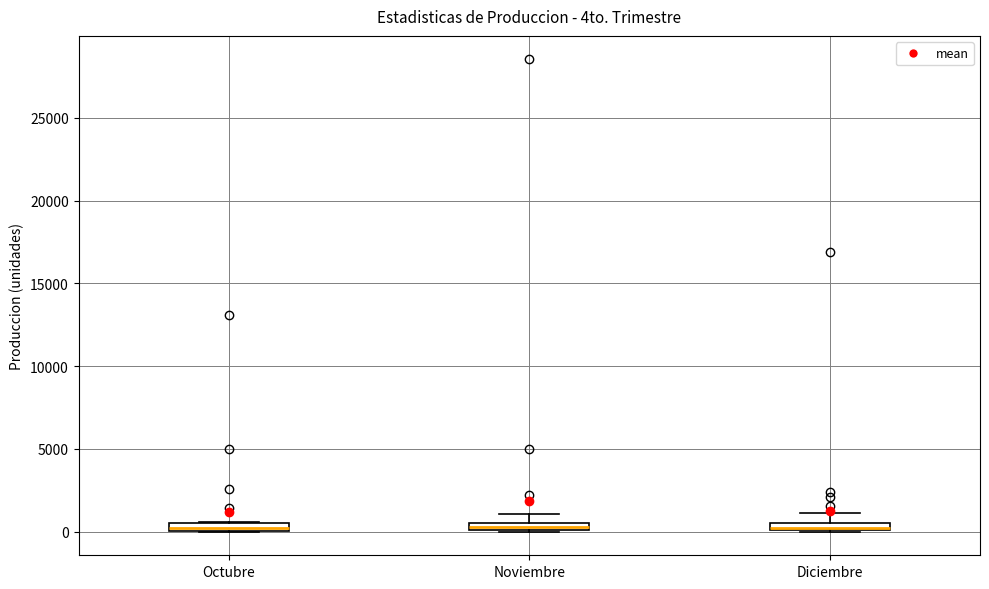

Where is the lower edge of the box for Octubre on the y-axis? The values are not printed on the chart, so give them approximately, as read against the axis.

0